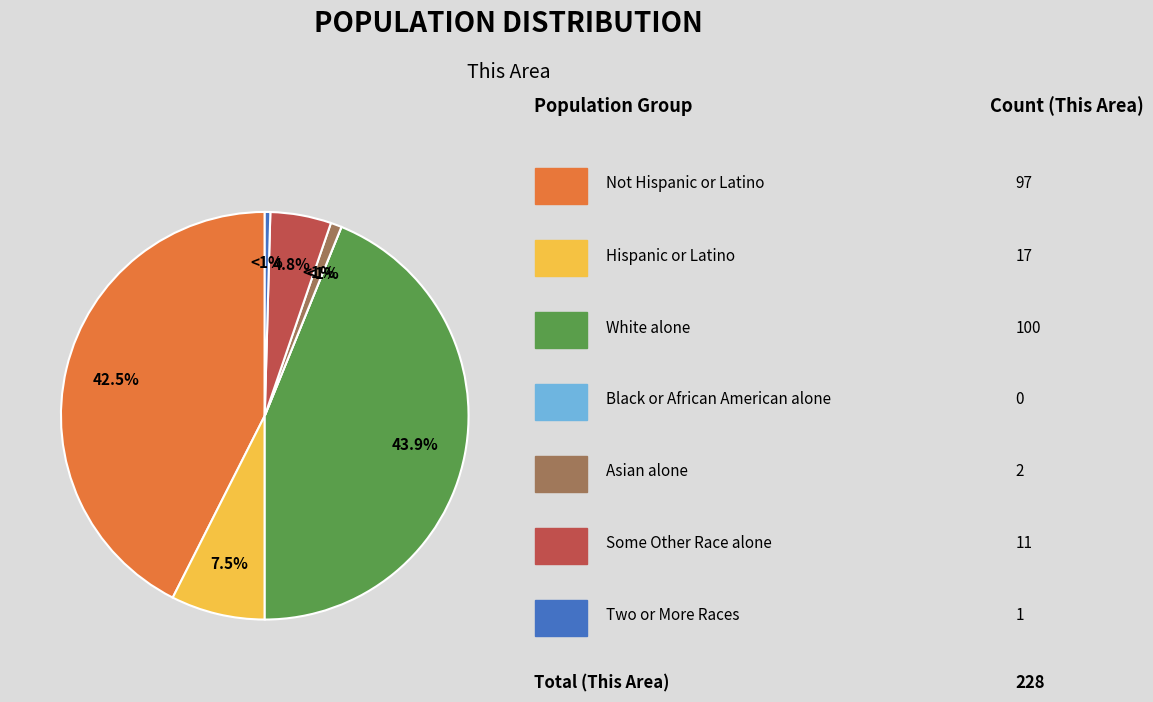

To the nearest percent, what portion does Asian alone represent?

1%